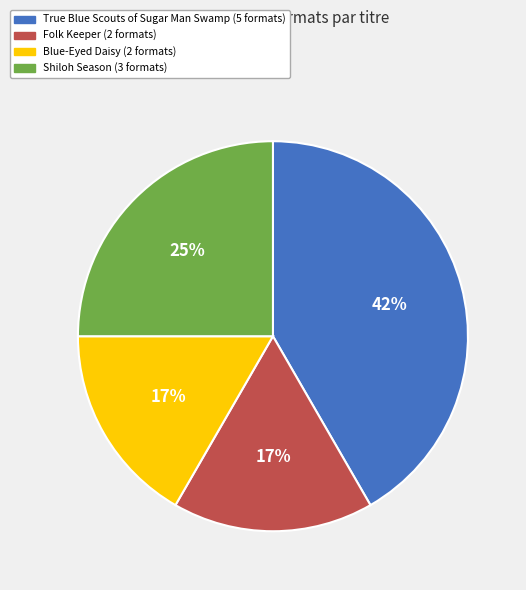

How many segments does this pie chart have?

4